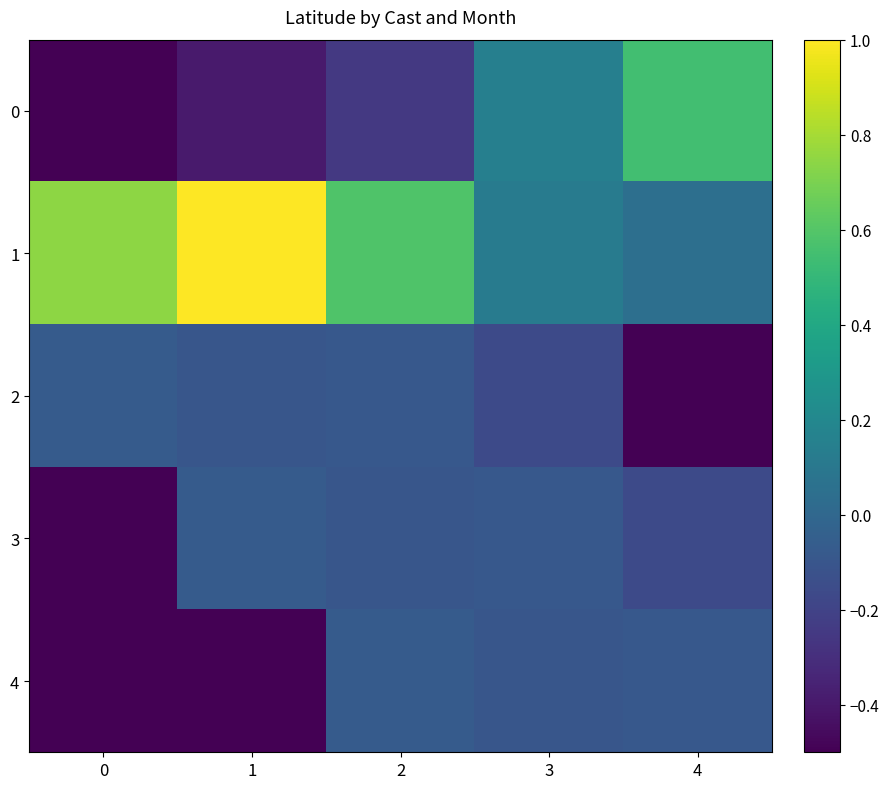

At which category is the sum across all series the highest?

2